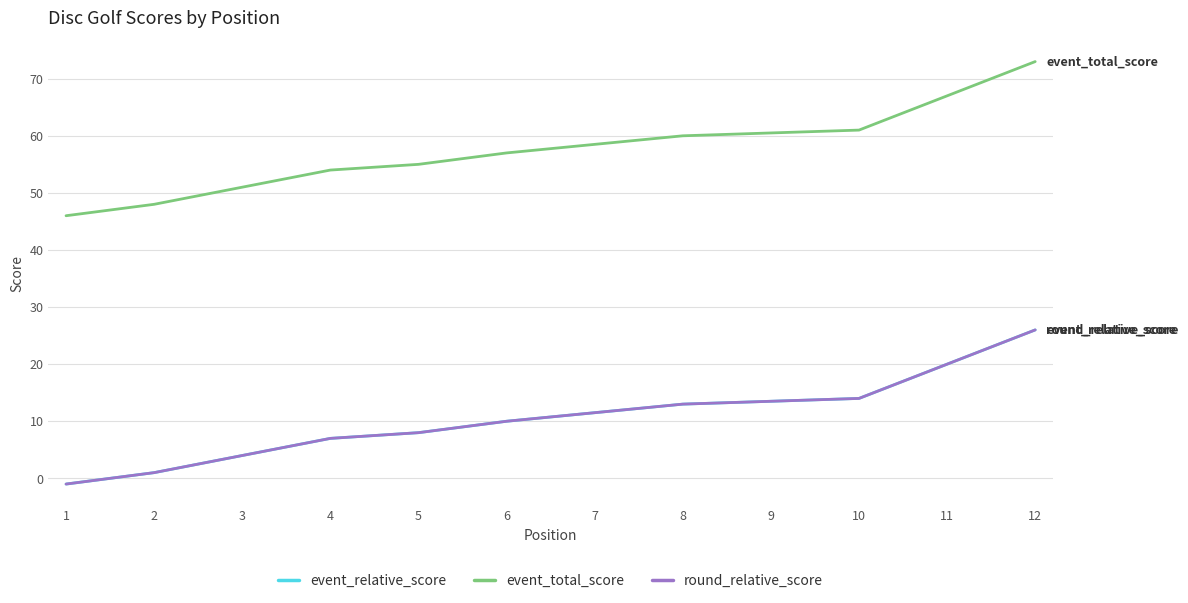

At which category is the sum across all series the highest?

12